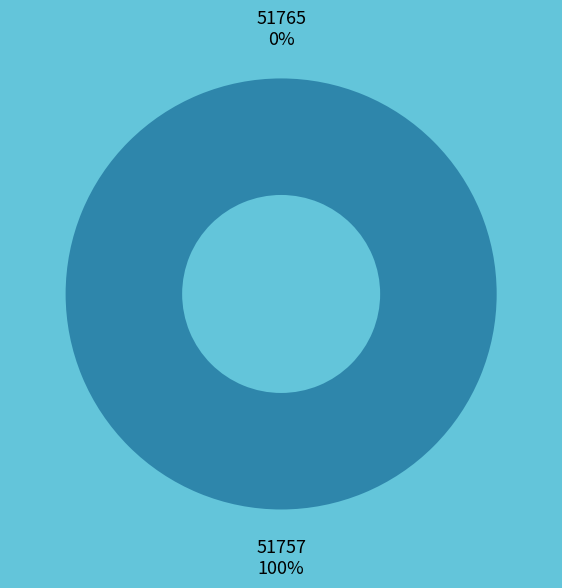

Is it true that 51765 is 0% of the pie?

True